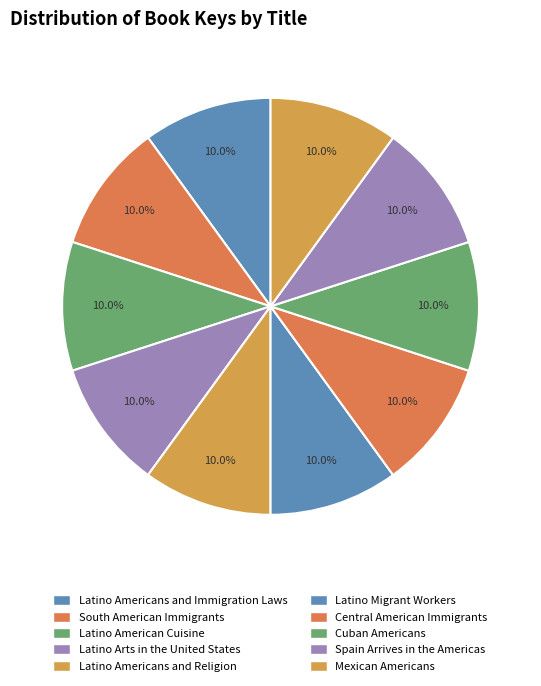

To the nearest percent, what percentage of the pie is Latino Americans and Immigration Laws?

10%